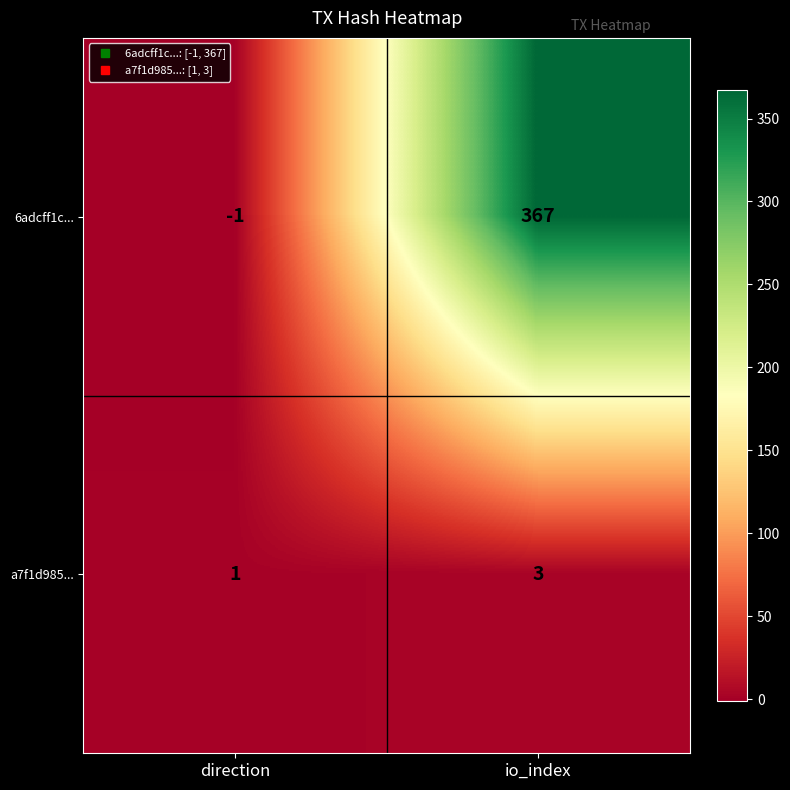

Rank the series by their maximum value, from lowest to highest.

a7f1d985..., 6adcff1c...